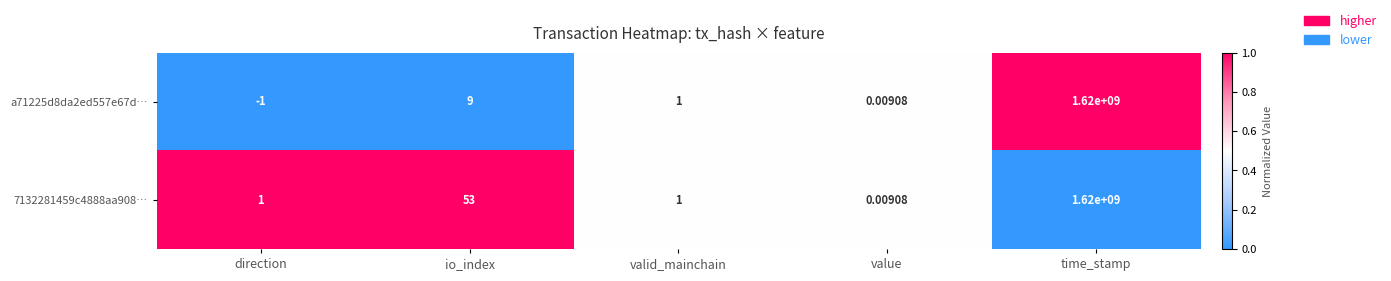

At which label is a71225d8da2ed557e67d… closest to 809999999?

io_index